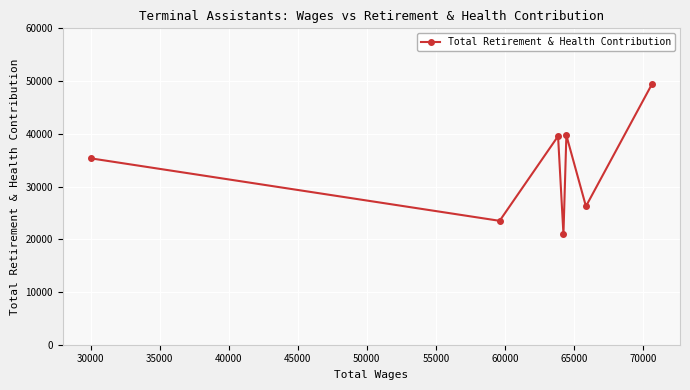

What is the sum of all values?

234686